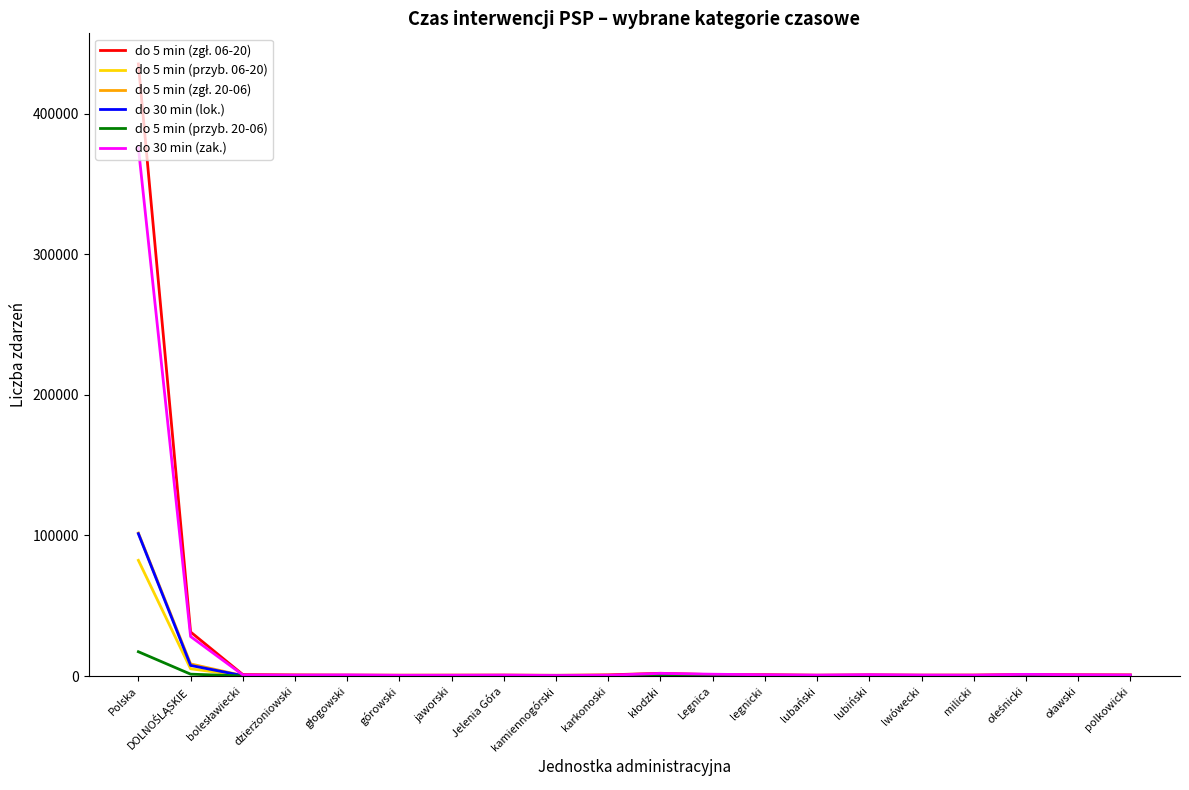

What is the difference between the second highest and second lowest values in the do 30 min (zak.) series?

27625